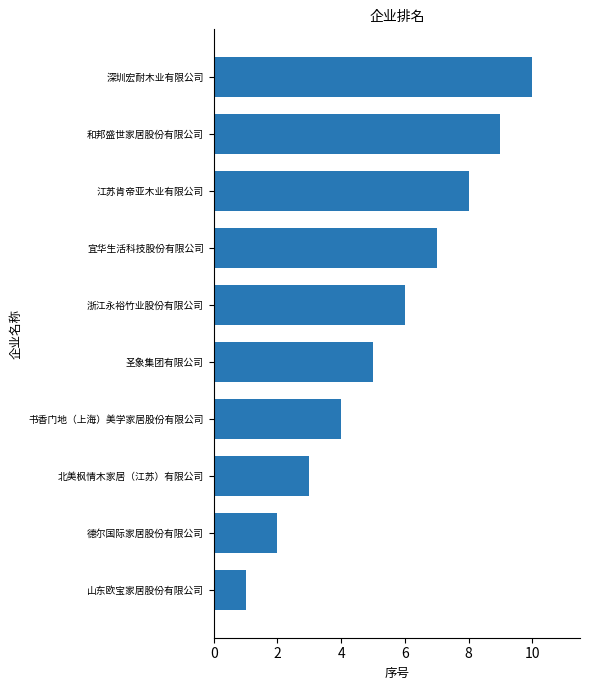

What is the difference between the maximum and second lowest values?

8